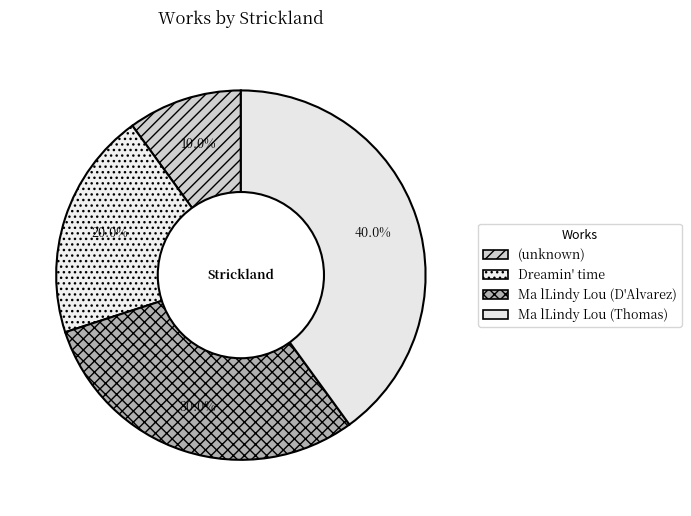

Is there a majority slice in this chart?

No